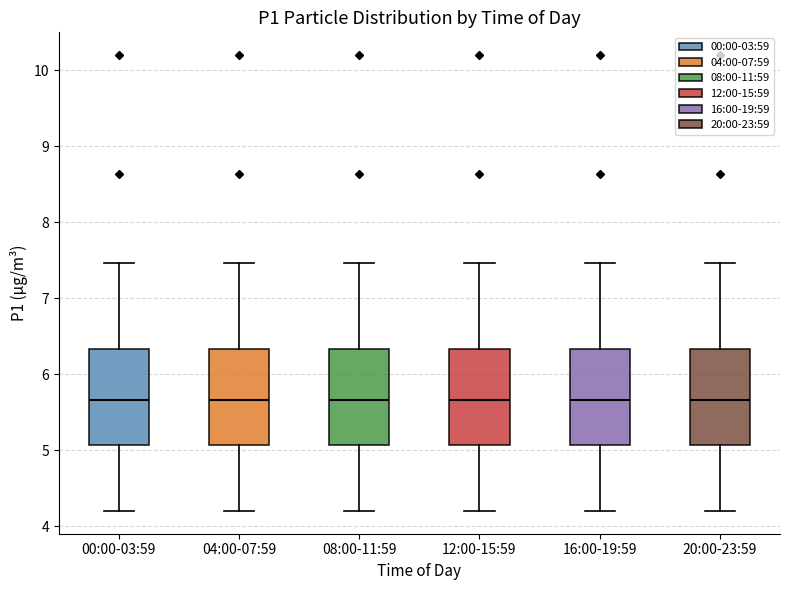

Reading left to right, transcribe this box plot: for each box, give where its median line is, the range the box spans, and where its two whiskers end, as read against the y-axis. The values are not printed on the chart, so give them approximately, as read against the axis.

00:00-03:59: median 5.7, box 5.1 to 6.3, whiskers 4.2 to 7.5
04:00-07:59: median 5.7, box 5.1 to 6.3, whiskers 4.2 to 7.5
08:00-11:59: median 5.7, box 5.1 to 6.3, whiskers 4.2 to 7.5
12:00-15:59: median 5.7, box 5.1 to 6.3, whiskers 4.2 to 7.5
16:00-19:59: median 5.7, box 5.1 to 6.3, whiskers 4.2 to 7.5
20:00-23:59: median 5.7, box 5.1 to 6.3, whiskers 4.2 to 7.5